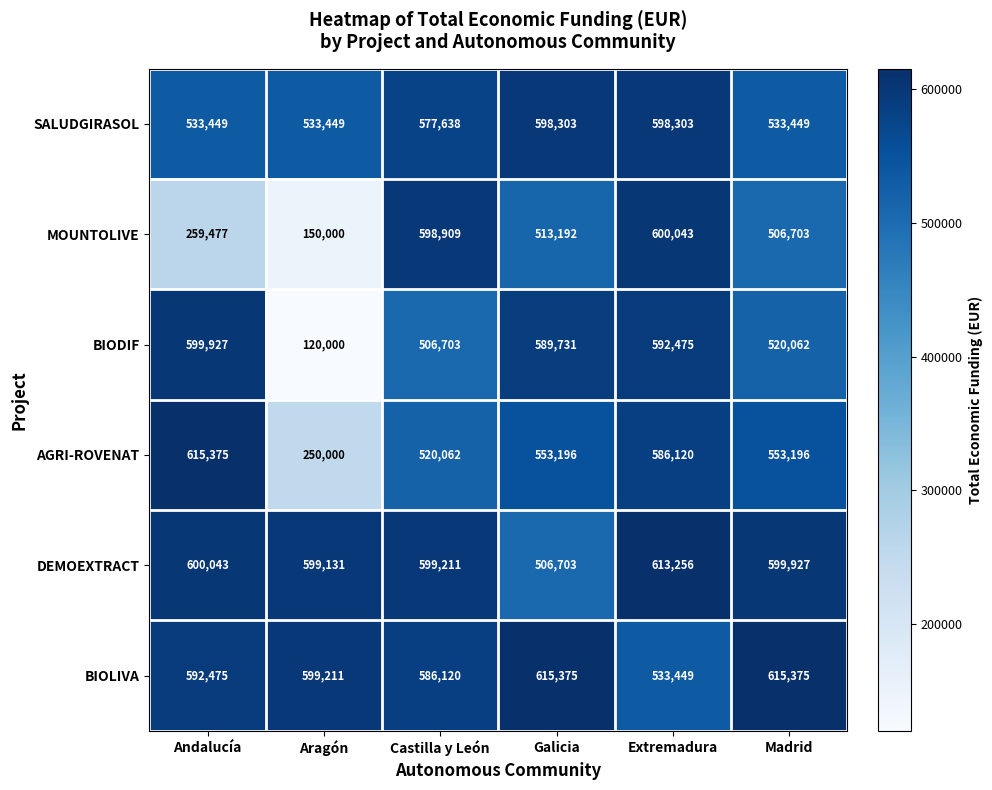

How many values in the AGRI-ROVENAT series are below 553196?

2